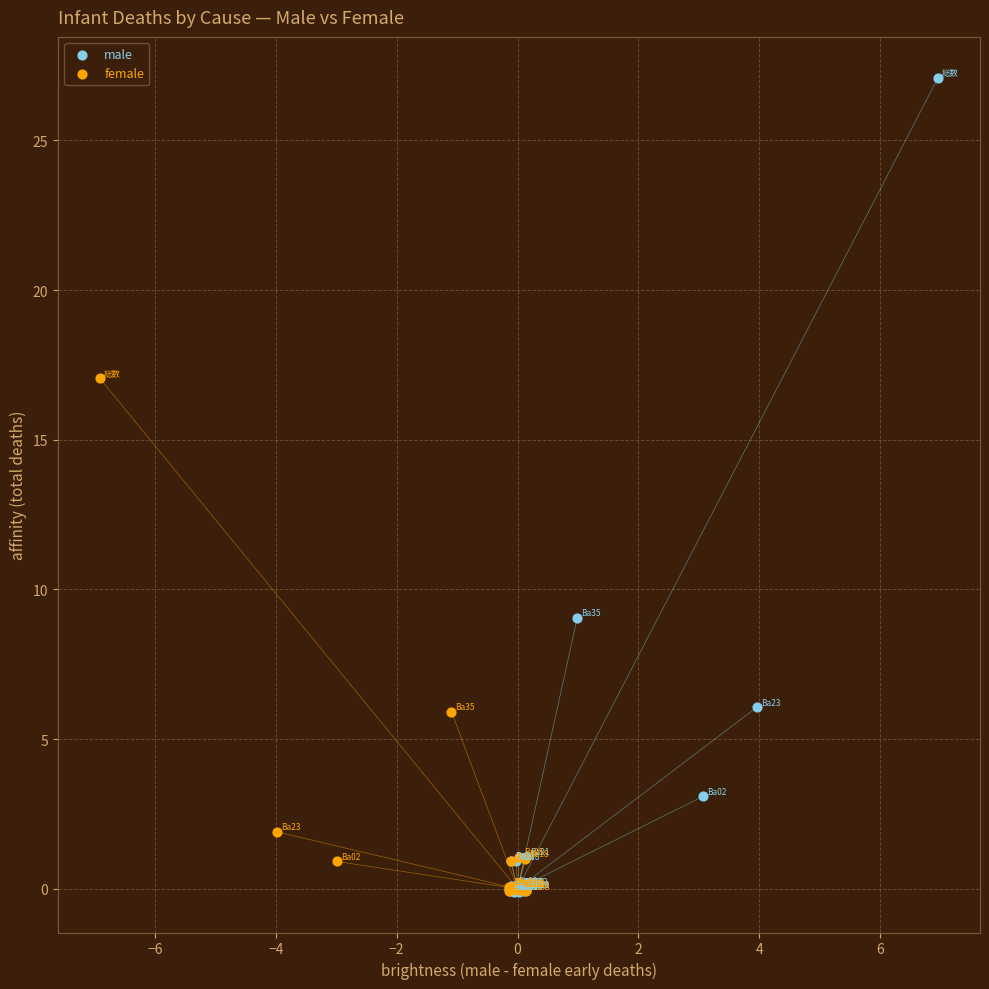

Which series contains the highest Y value?

male